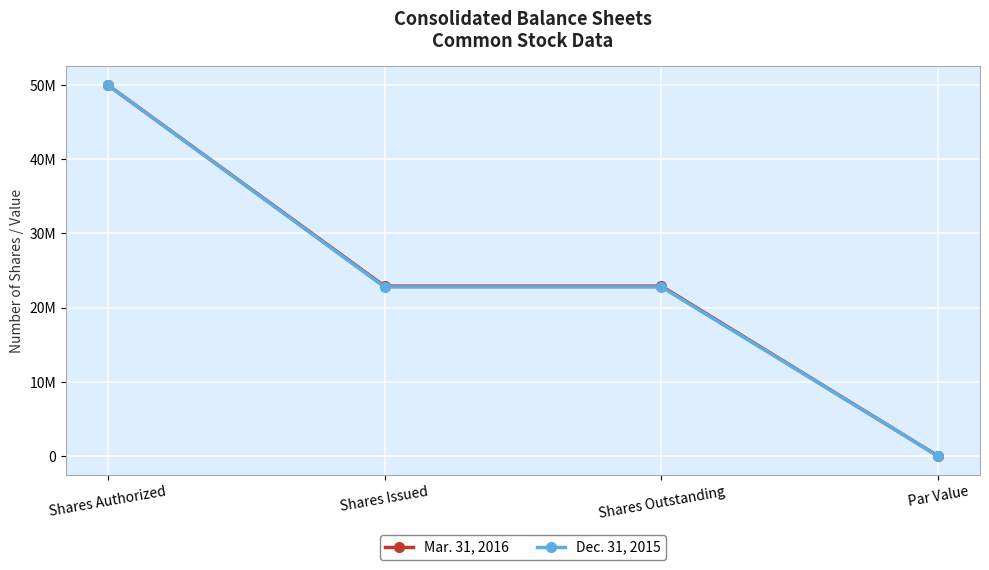

Is this an area chart (filled region under the line)?

No